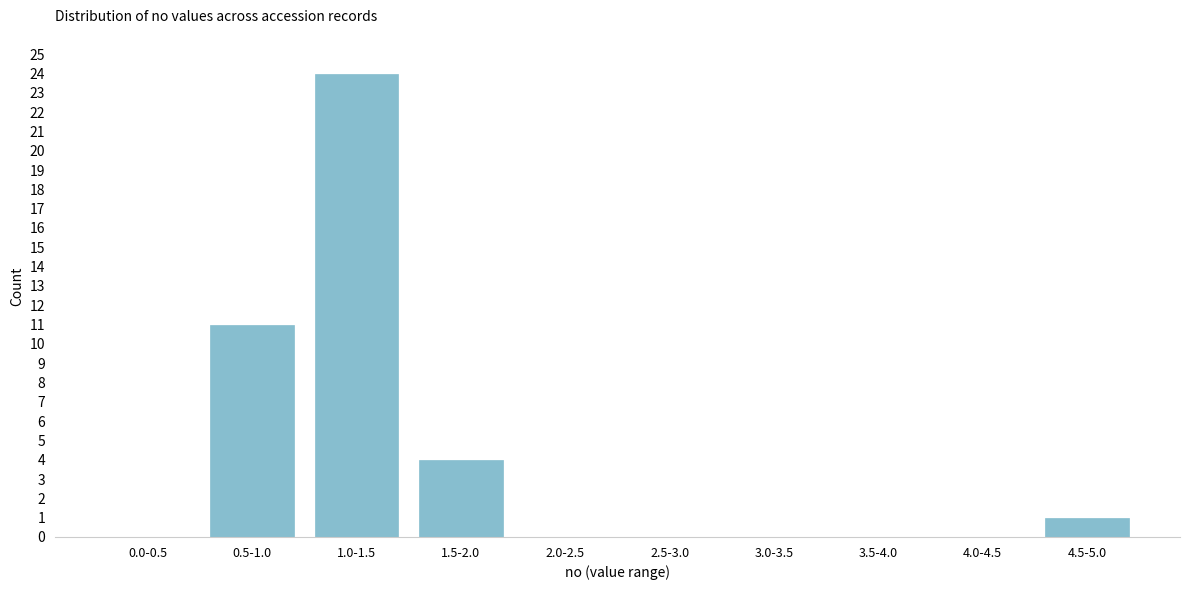

Reading left to right, list all the values displayed in this chart.

0.0-0.5=0	0.5-1.0=11	1.0-1.5=24	1.5-2.0=4	2.0-2.5=0	2.5-3.0=0	3.0-3.5=0	3.5-4.0=0	4.0-4.5=0	4.5-5.0=1